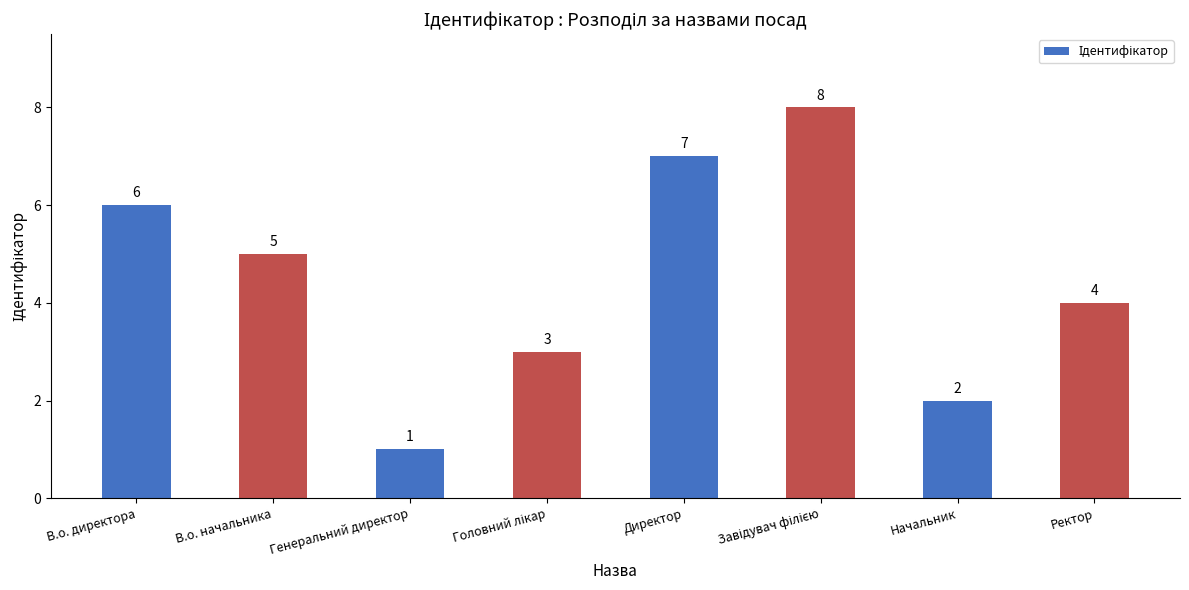

How many data points are less than 5?

4